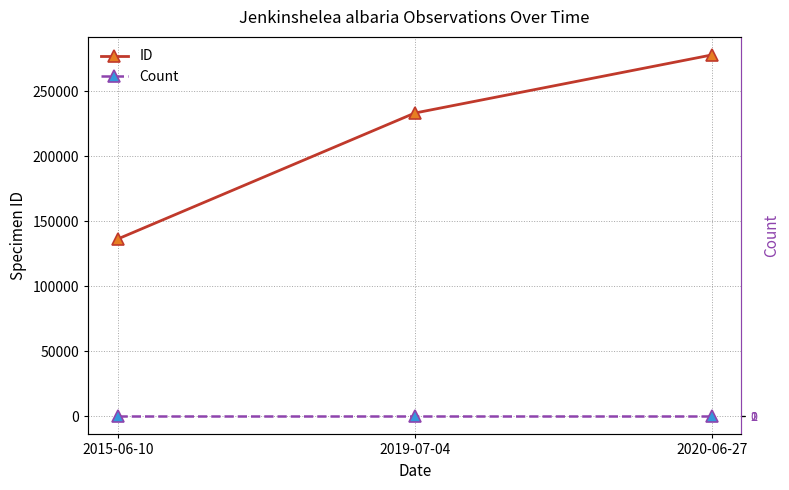

The value of Count at 2020-06-27 is 2. True or false?

False